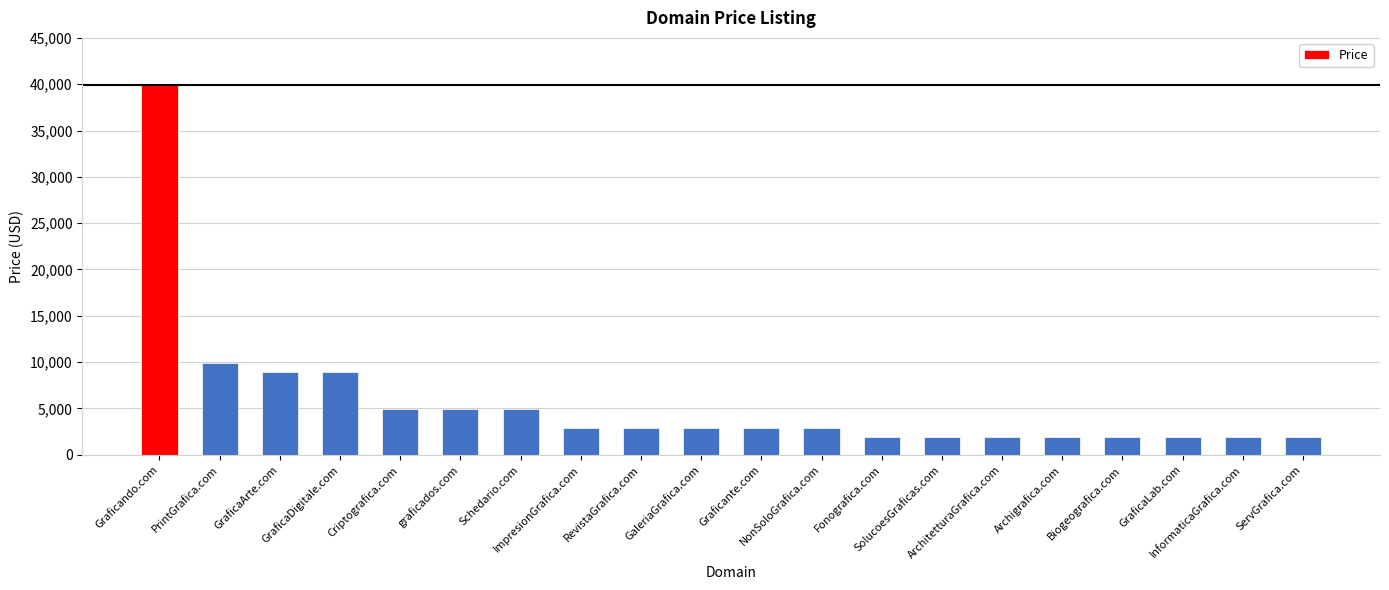

What is the value of the 2nd bar from the left?

9888